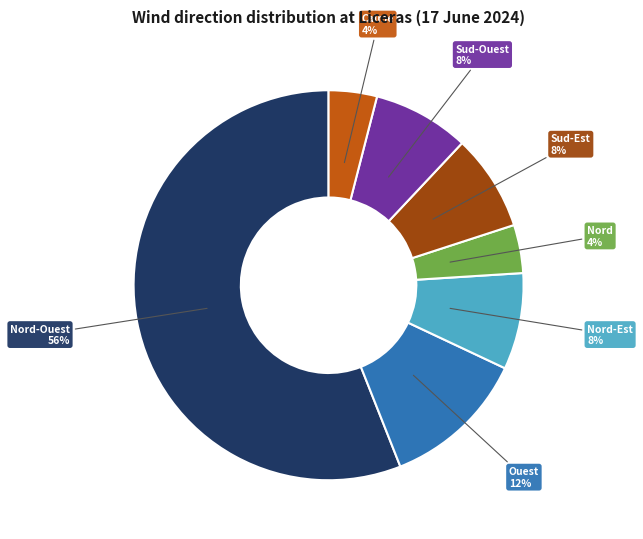

Is there any slice that represents more than half of the pie?

Yes